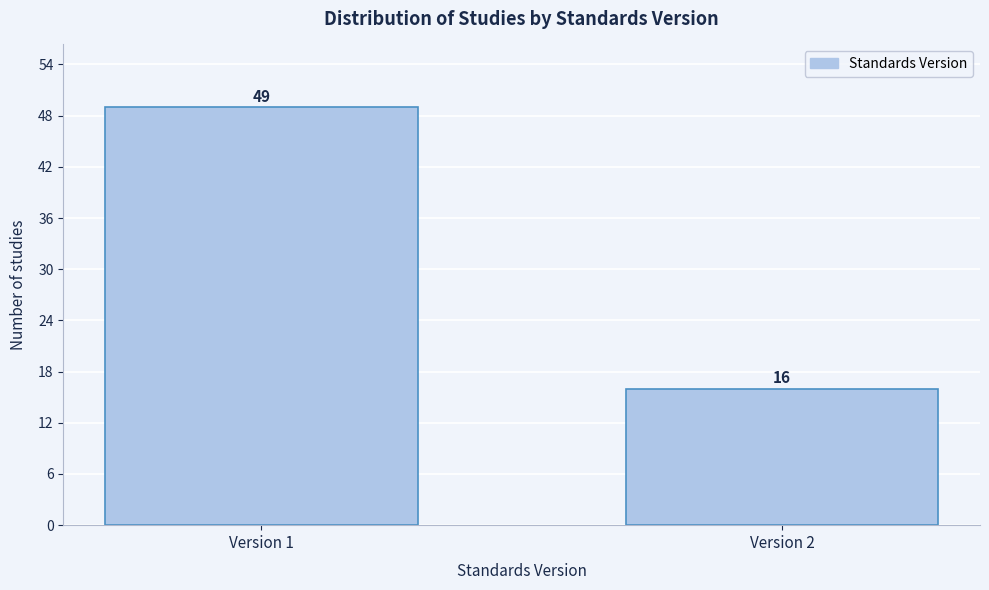

Reading right to left, what are all the values shown in this chart?

16	49